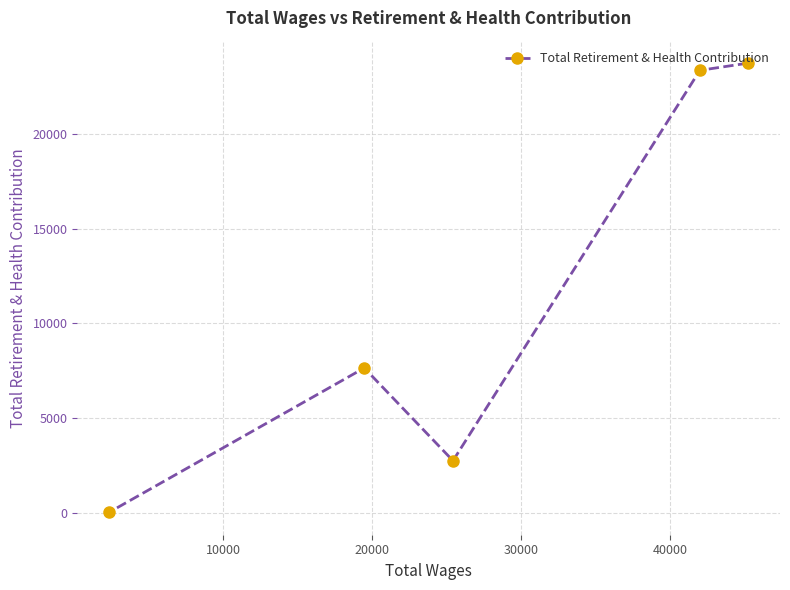

What is the value of the 4th point from the left?

23370